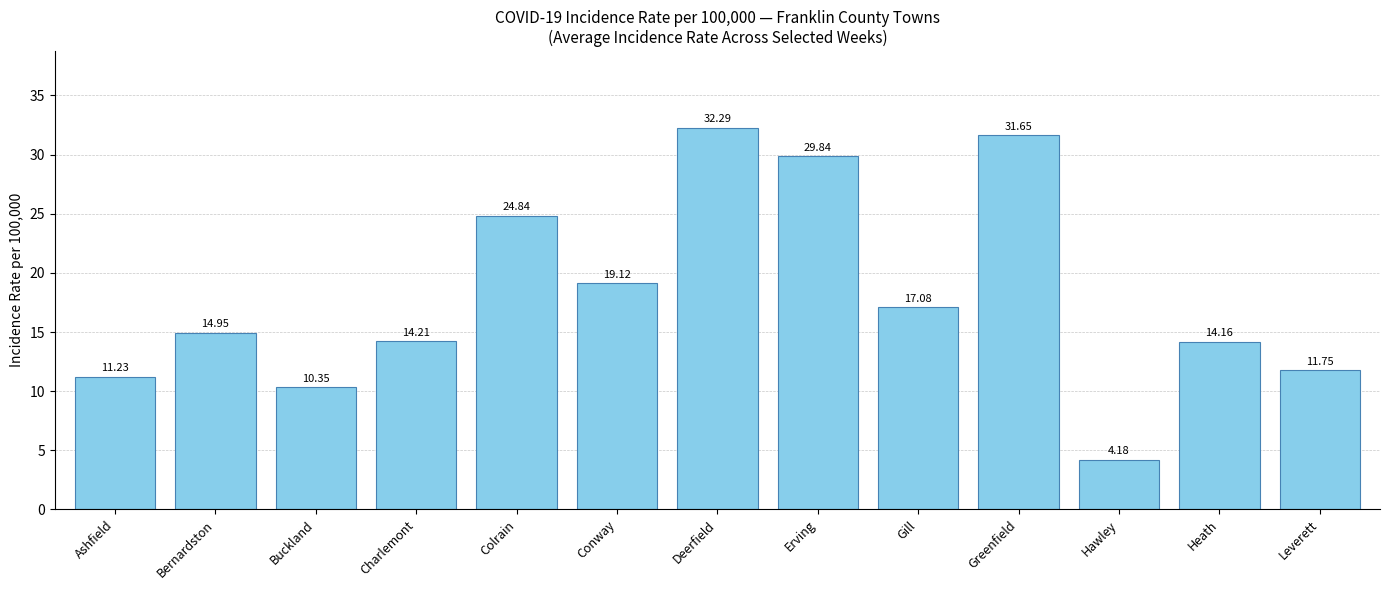

What is the greatest value displayed?

32.3